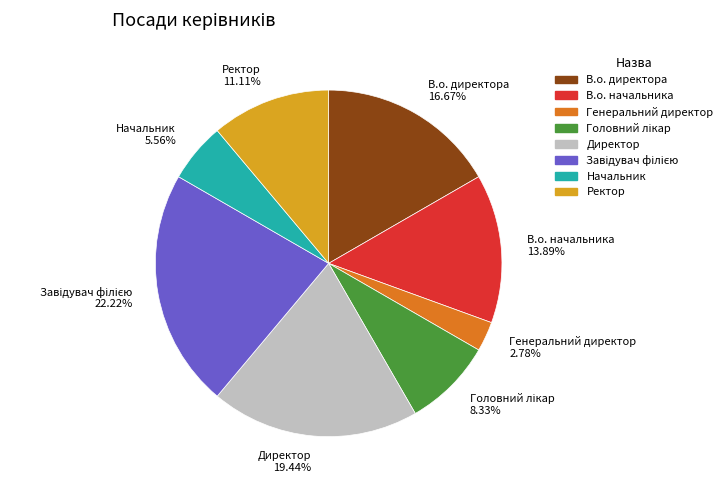

Is there any slice that represents more than half of the pie?

No